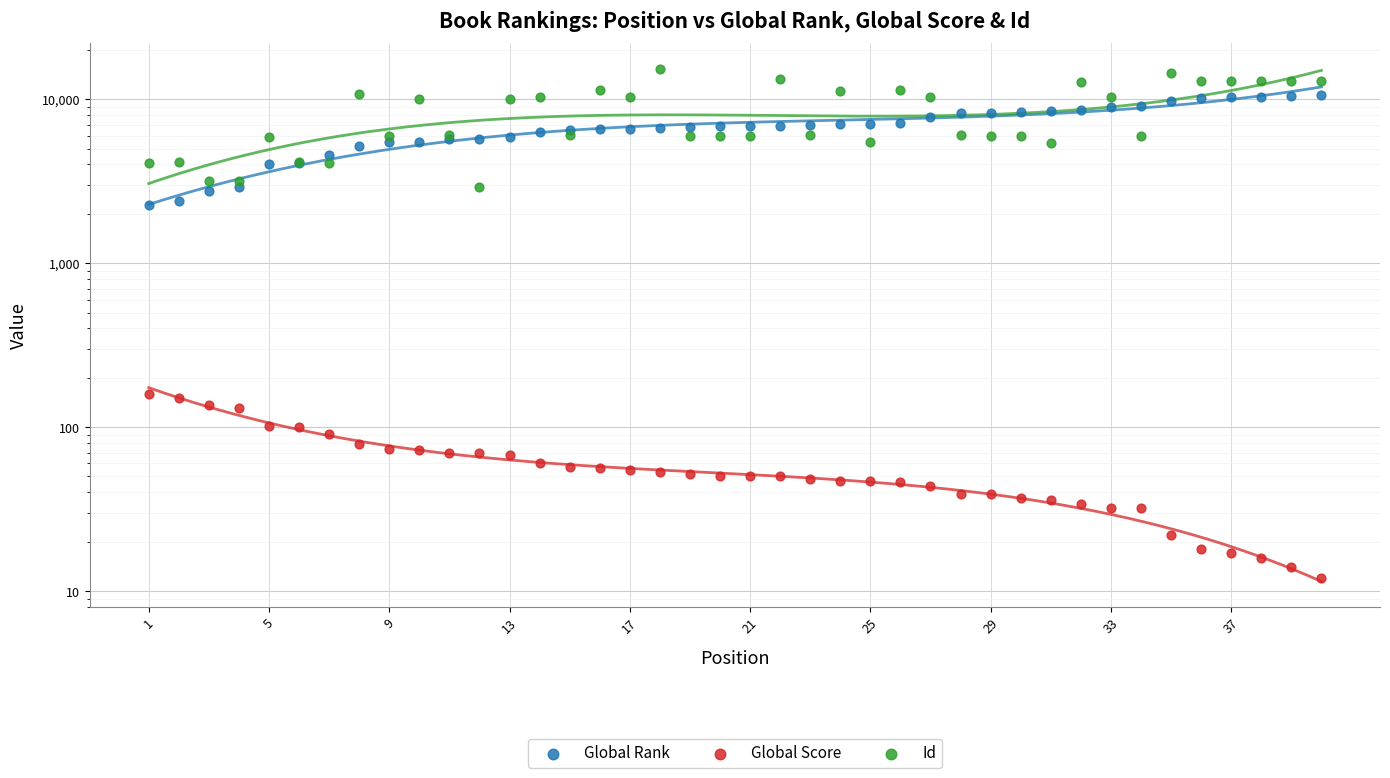

What is the total value across all series at 21?

12910